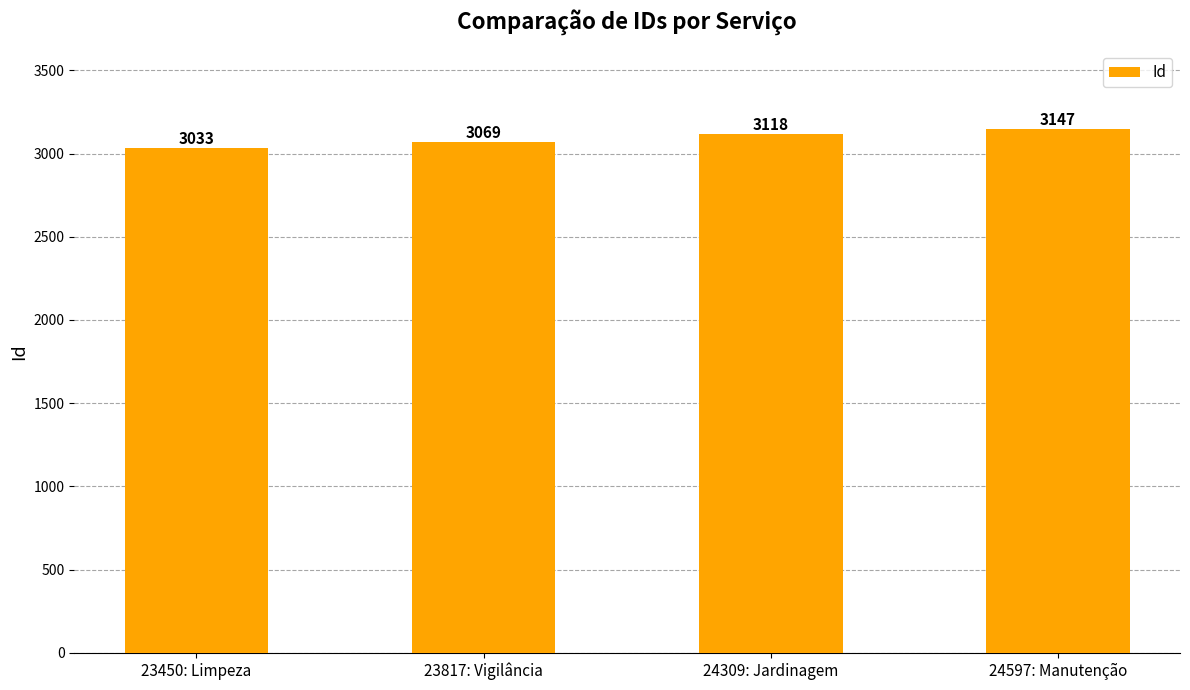

Reading left to right, extract all data points from this chart.

3033	3069	3118	3147